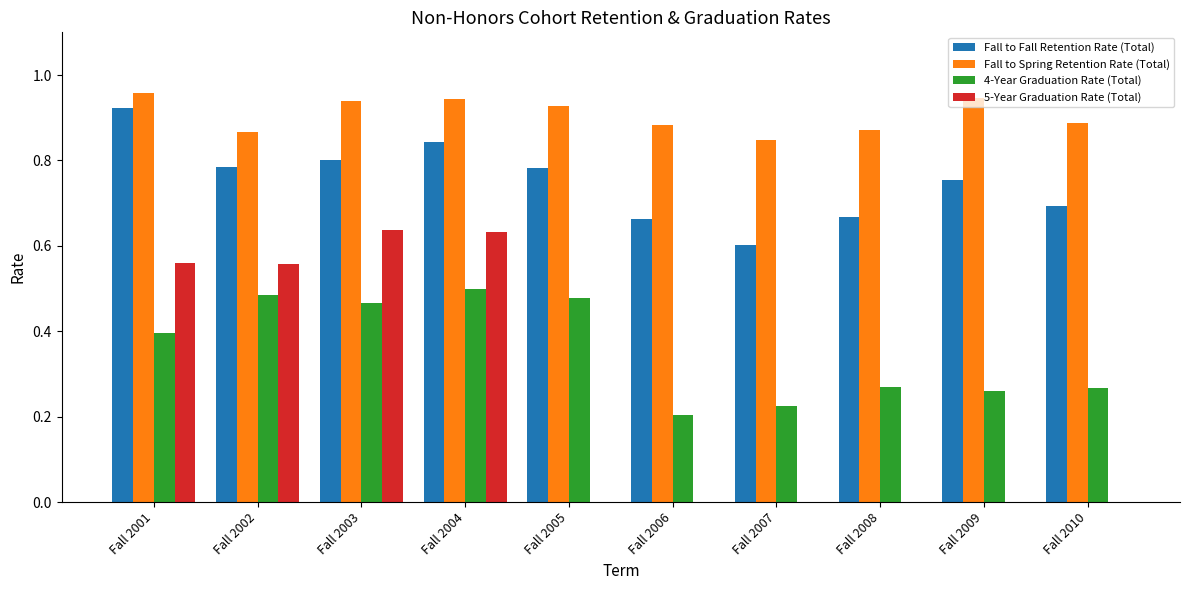

How many series are shown in this chart?

4